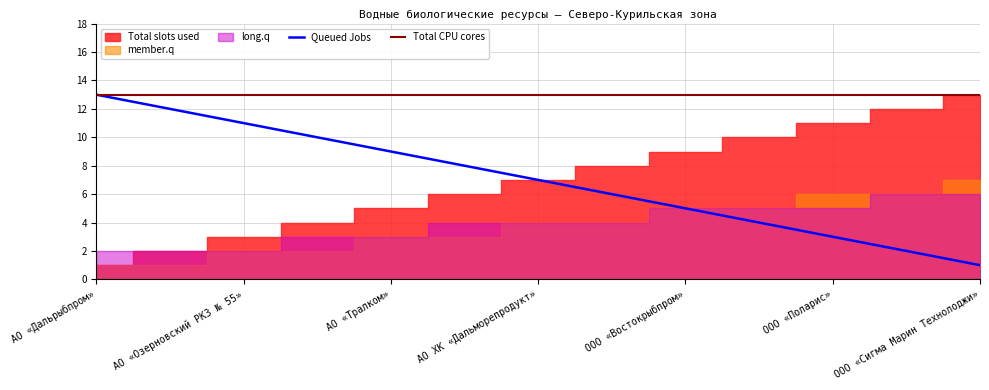

What is the lowest value of the Total CPU cores series?

13